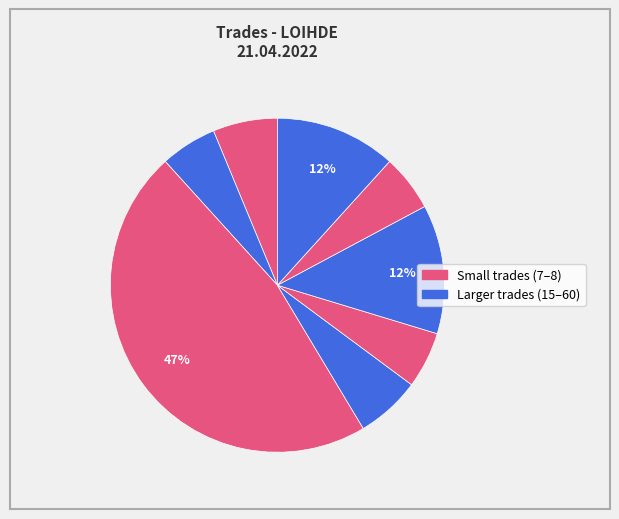

How many slices are in this pie chart?

8